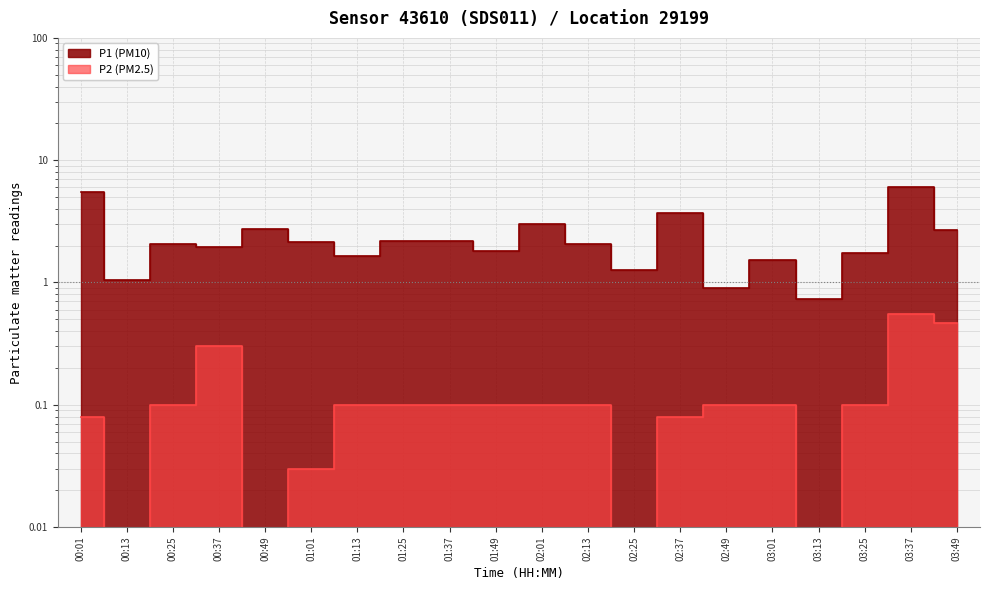

What is the label of the 16th point from the right?

00:49